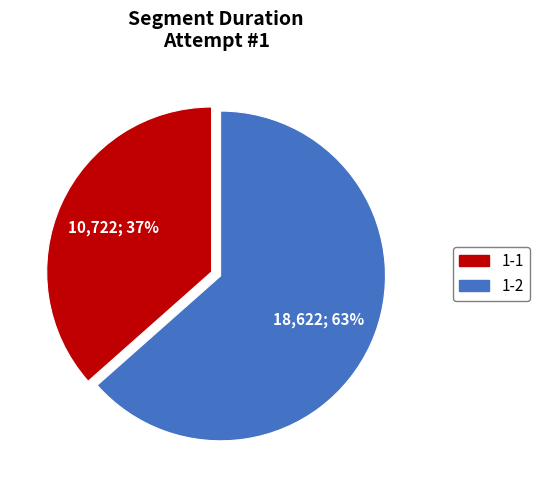

To the nearest percent, what is the average slice percentage?

50%